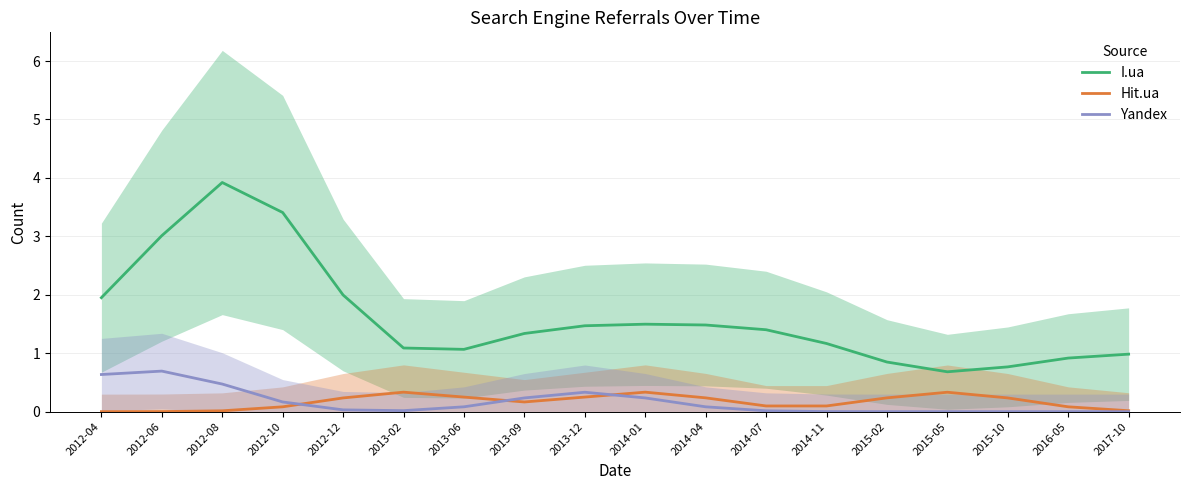

How many interior local peaks does the Yandex series have?

2